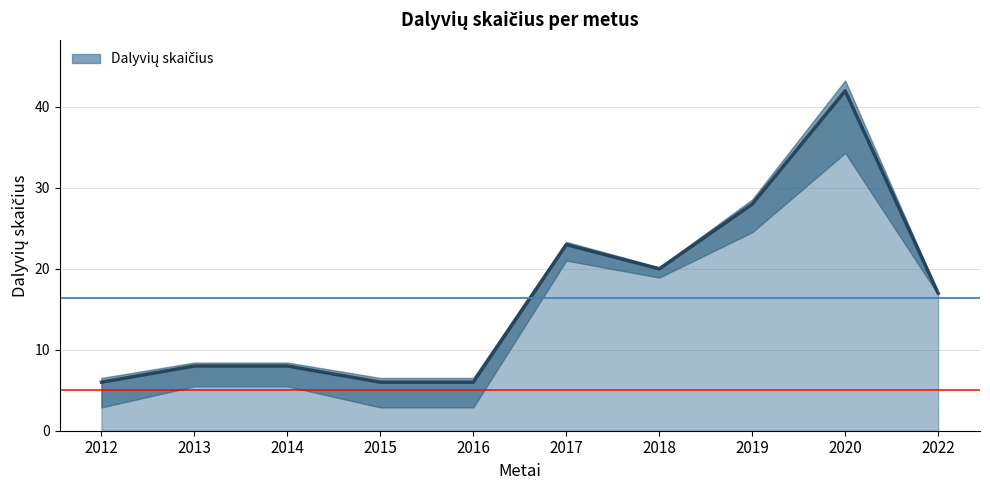

What is the value of the 10th point from the left?

17